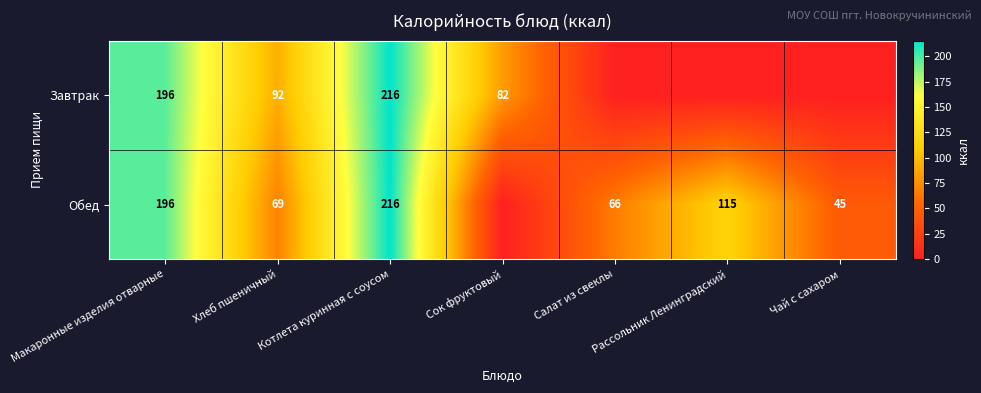

The value of Обед at Котлета куринная с соусом is 216. True or false?

True